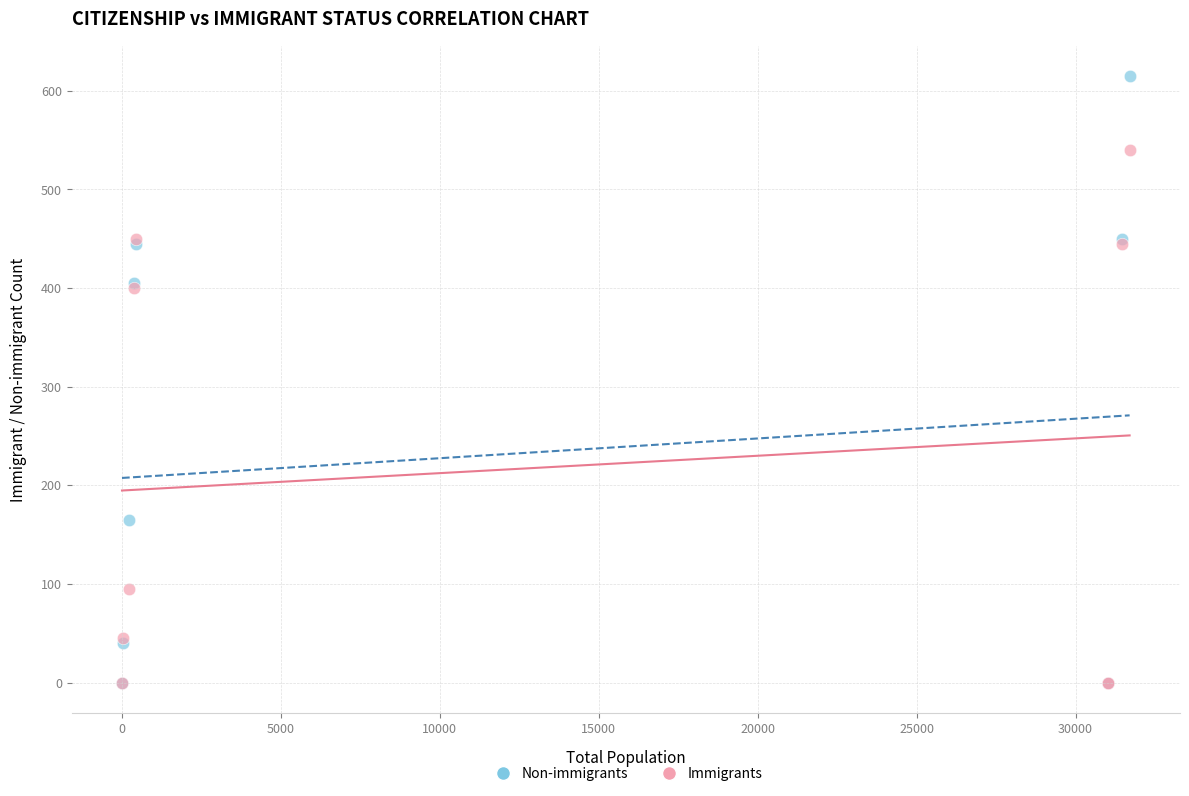

Which series contains the highest Y value?

Non-immigrants